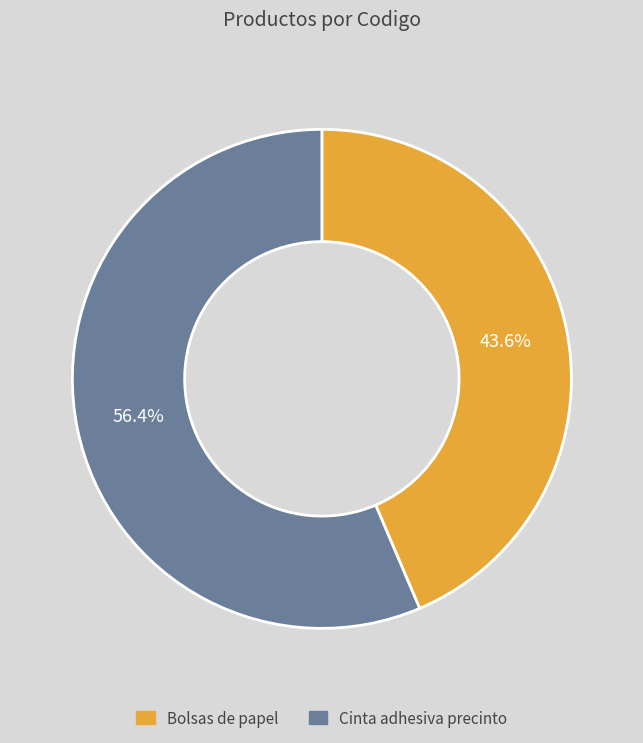

Rank the categories by value from lowest to highest.

Bolsas de papel, Cinta adhesiva precinto